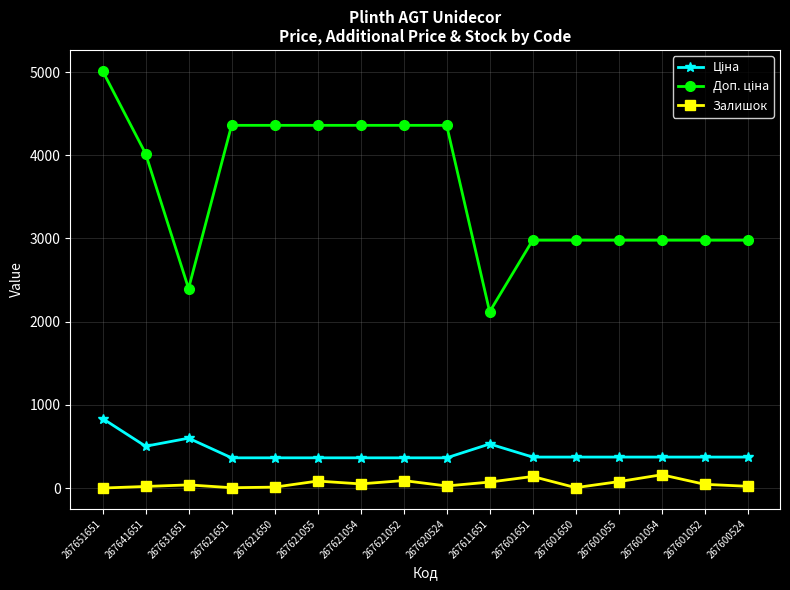

Which label corresponds to the largest value in the chart?

267651651